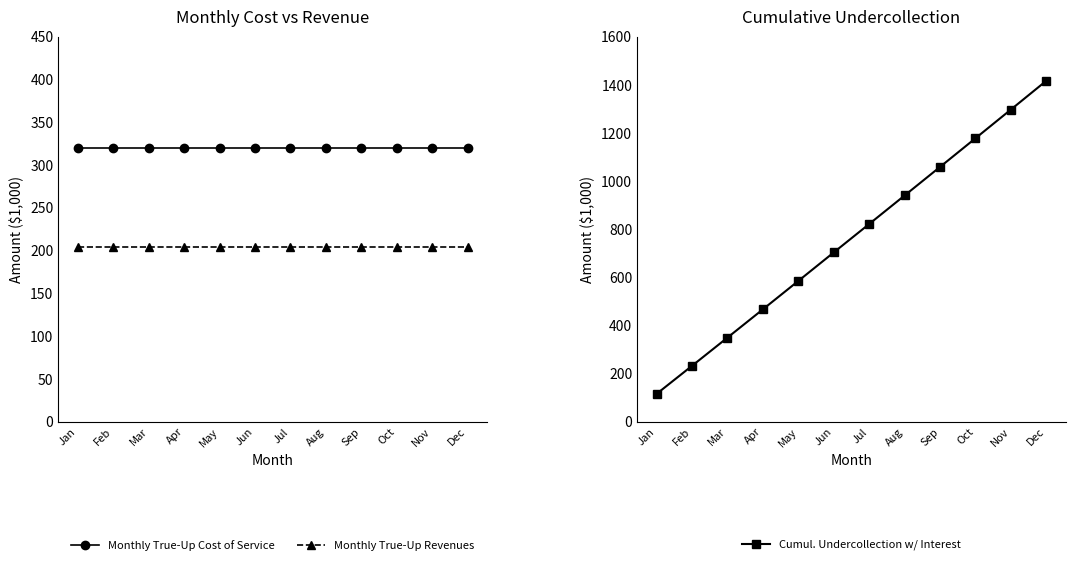

List the series in order of their overall mean, lowest first.

Monthly True-Up Revenues, Monthly True-Up Cost of Service, Cumul. Undercollection w/ Interest